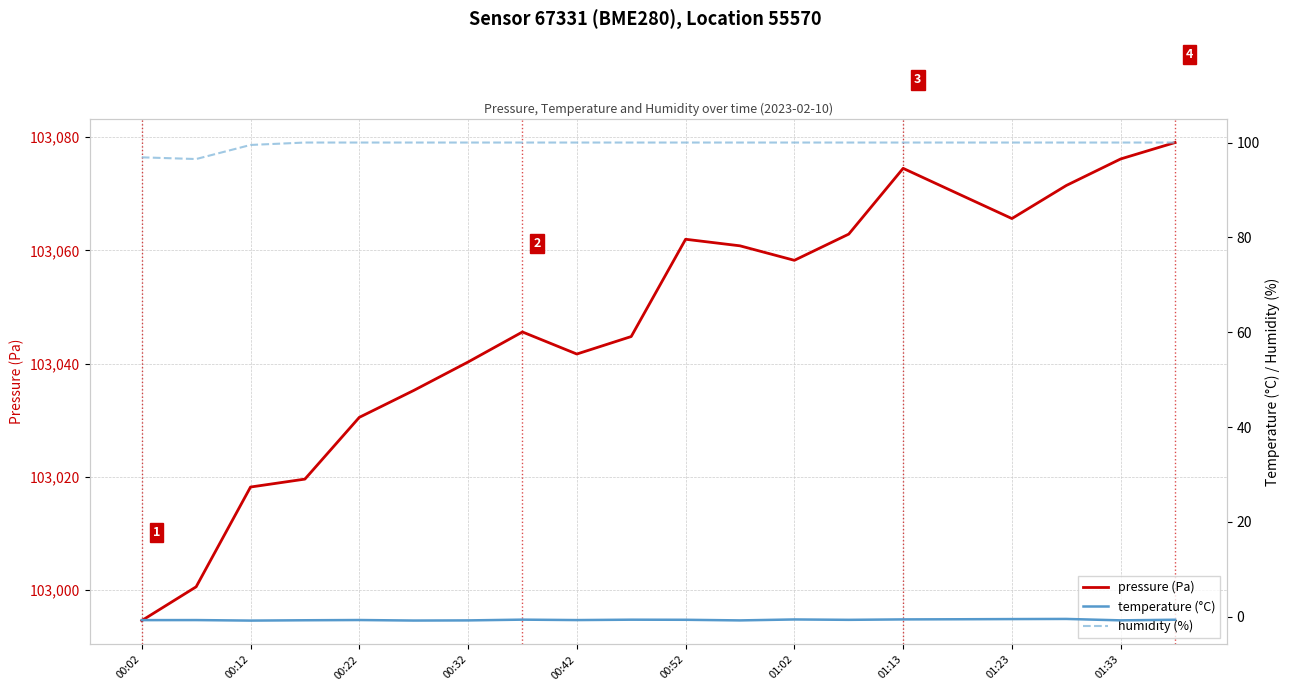

What is the lowest value of the temperature (°C) series?

-0.8